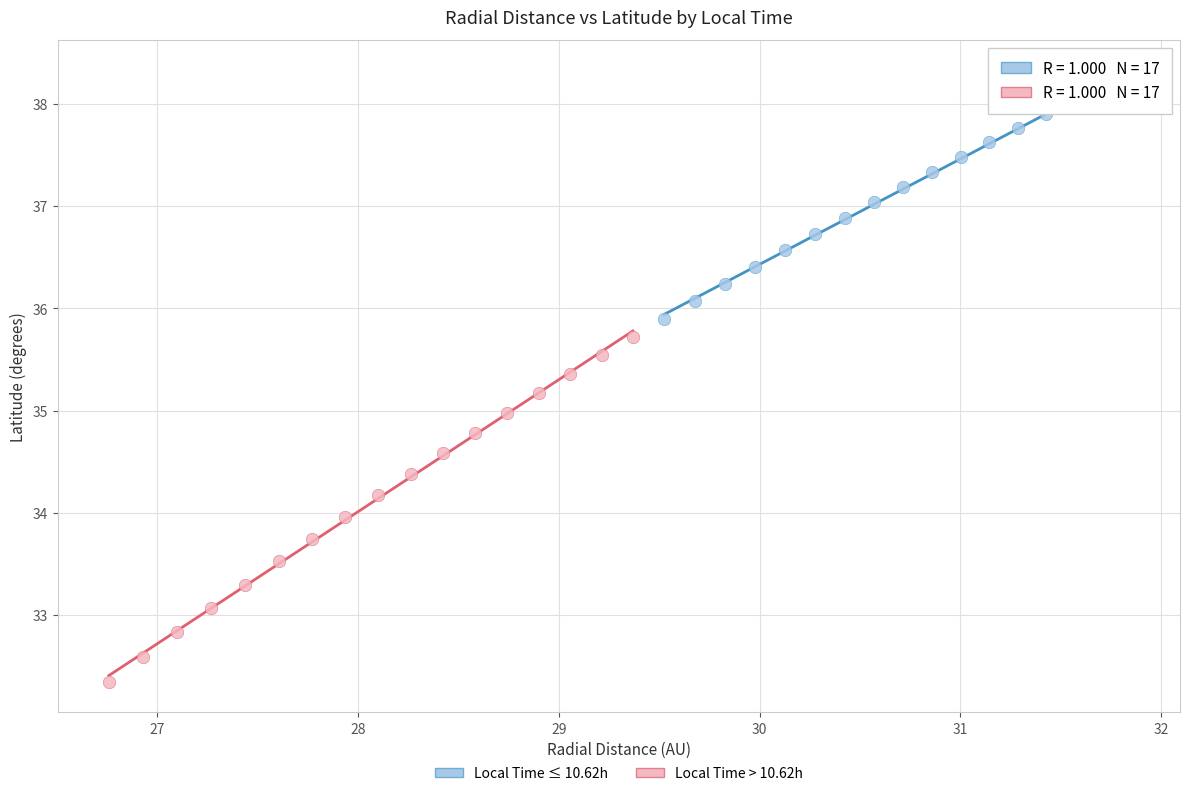

Which series reaches the minimum Y coordinate?

Local Time > 10.62h